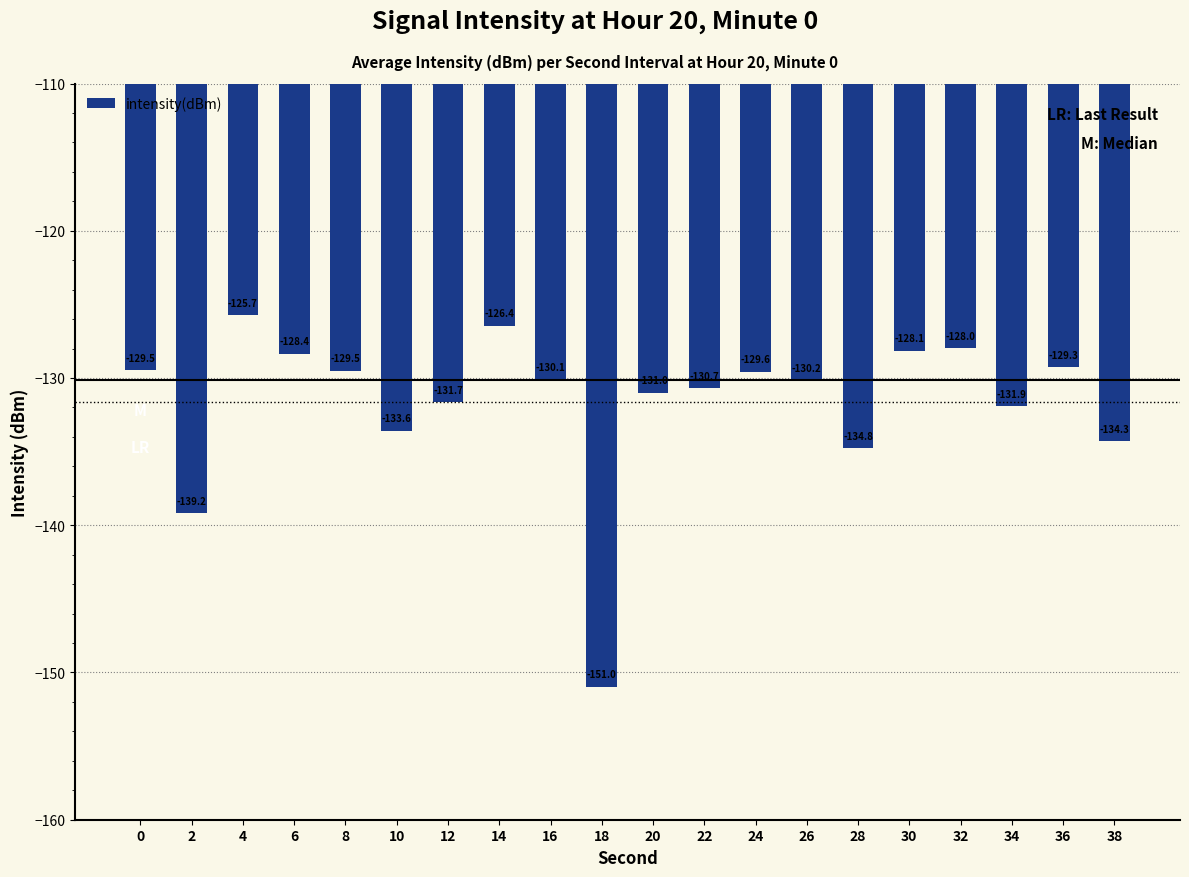

Is it true that the value at 2 is -139.2?

True